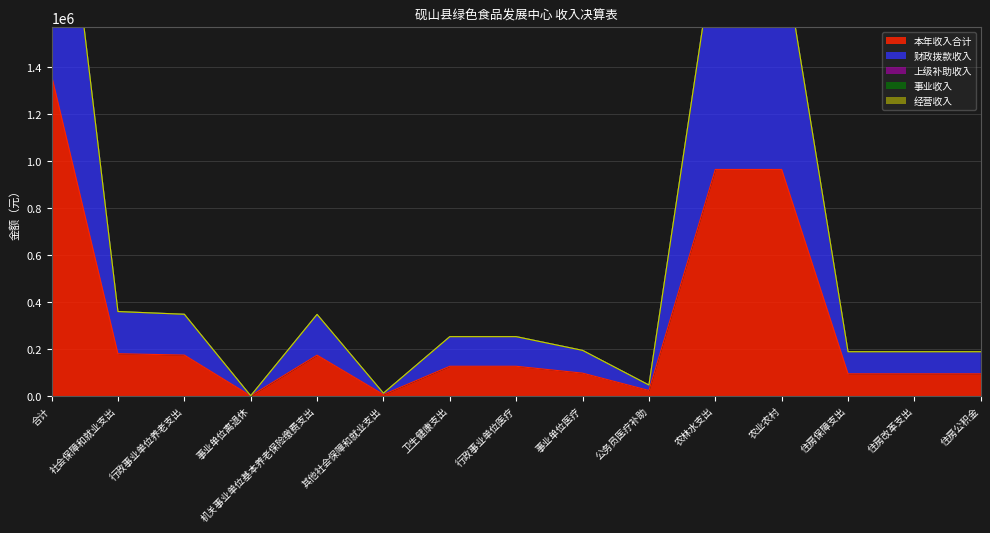

True or false: 经营收入 and 财政拨款收入 cross at least once.

False